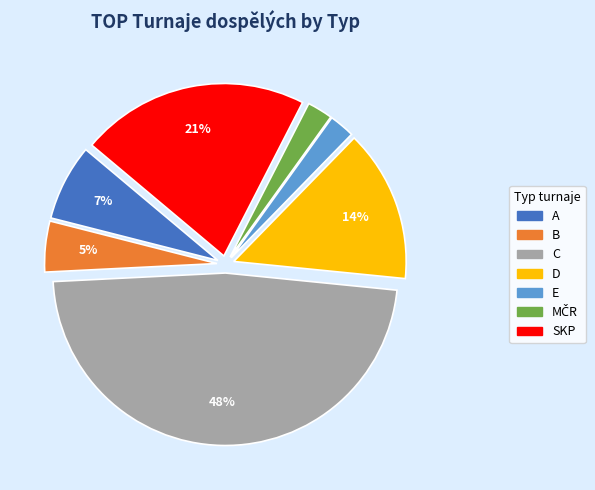

Combined, do E and A account for over 50%?

No